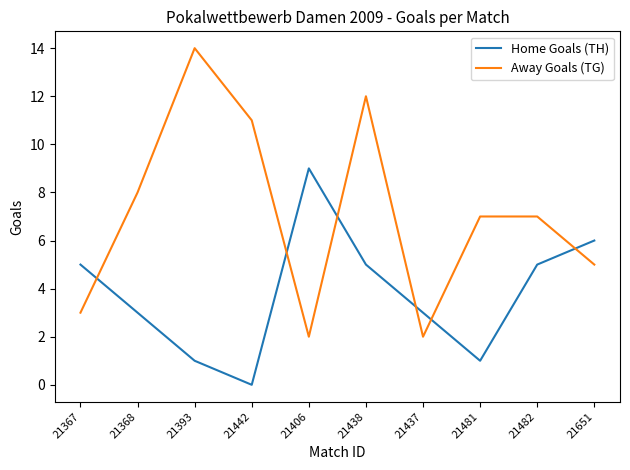

Count the number of categories in the chart.

10